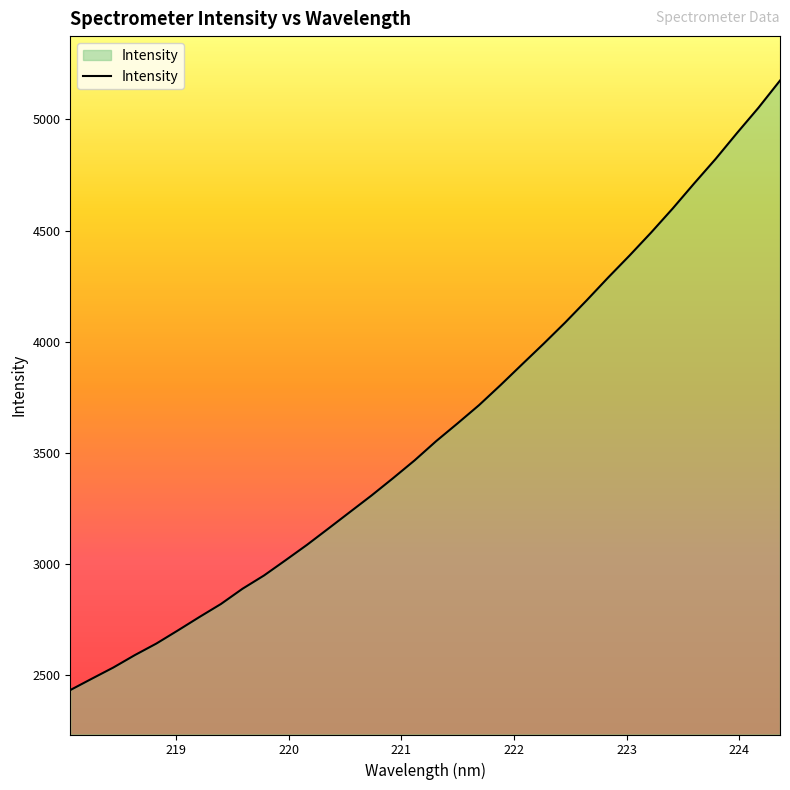

True or false: the data has more than 2 interior local peaks.

False